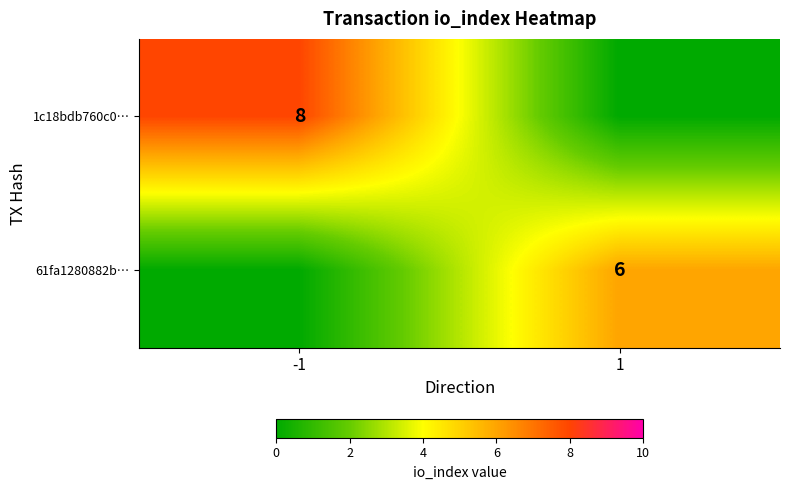

The 1c18bdb760c0… series shows 8 at -1. True or false?

True